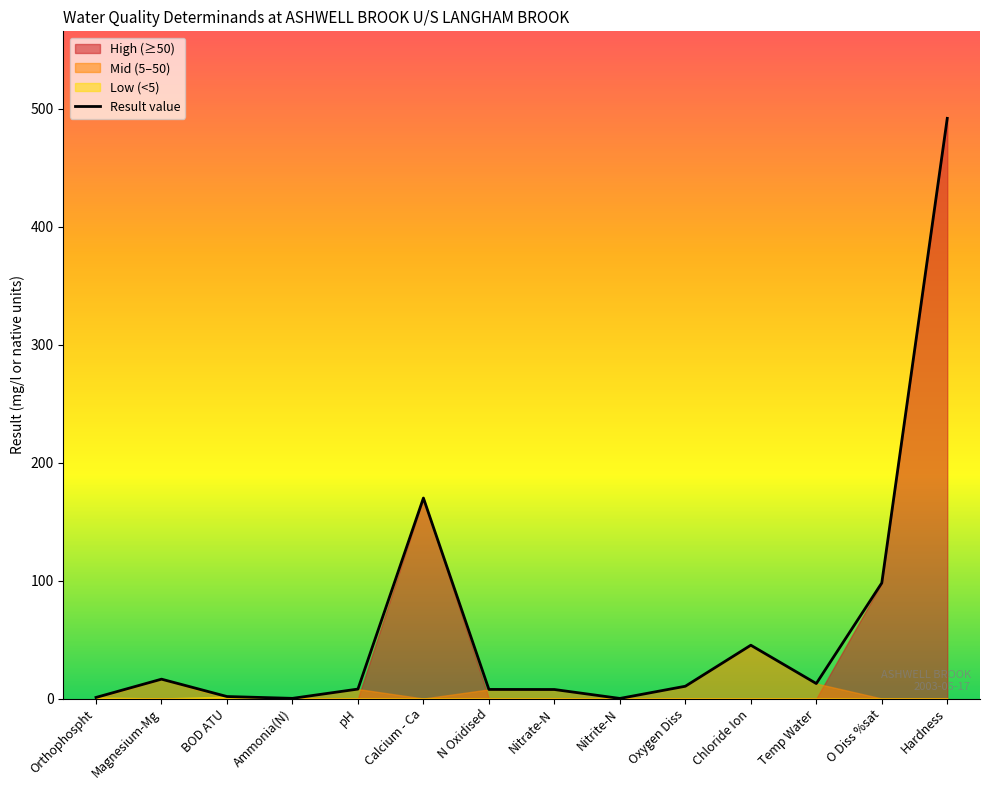

At which label is the value closest to 246?

Calcium - Ca